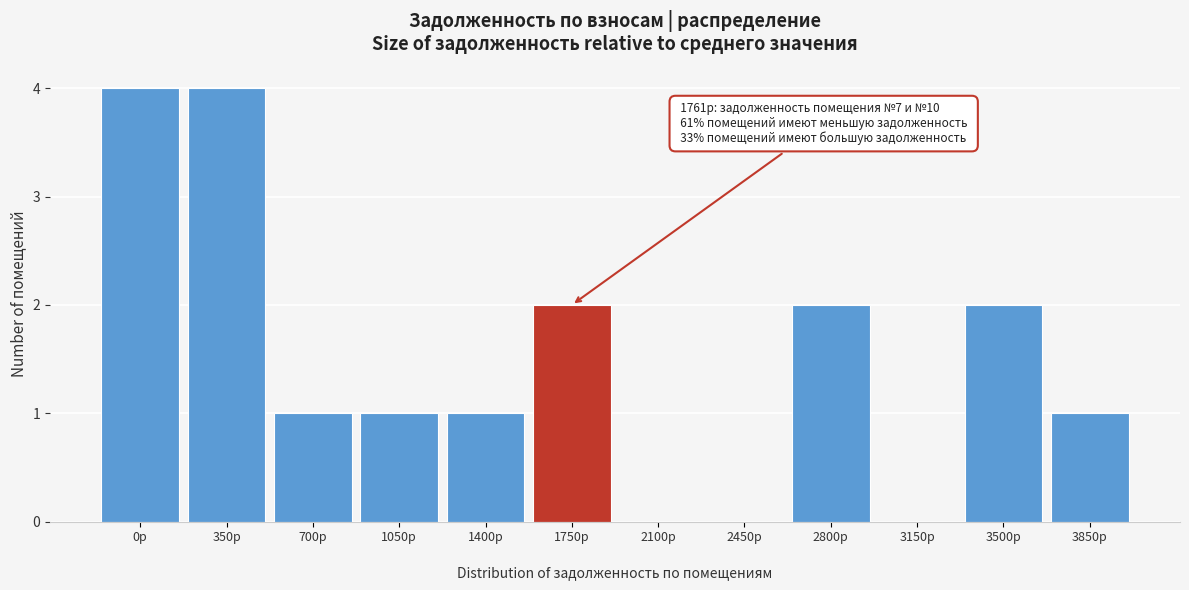

Reading left to right, extract all data points from this chart.

0р=4	350р=4	700р=1	1050р=1	1400р=1	1750р=2	2100р=0	2450р=0	2800р=2	3150р=0	3500р=2	3850р=1